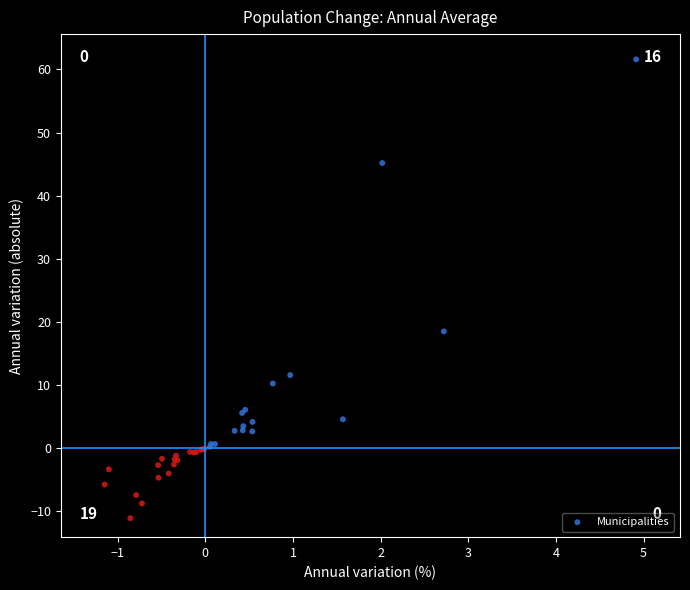

What Y value in the scatter plot is closest to 25?

18.5